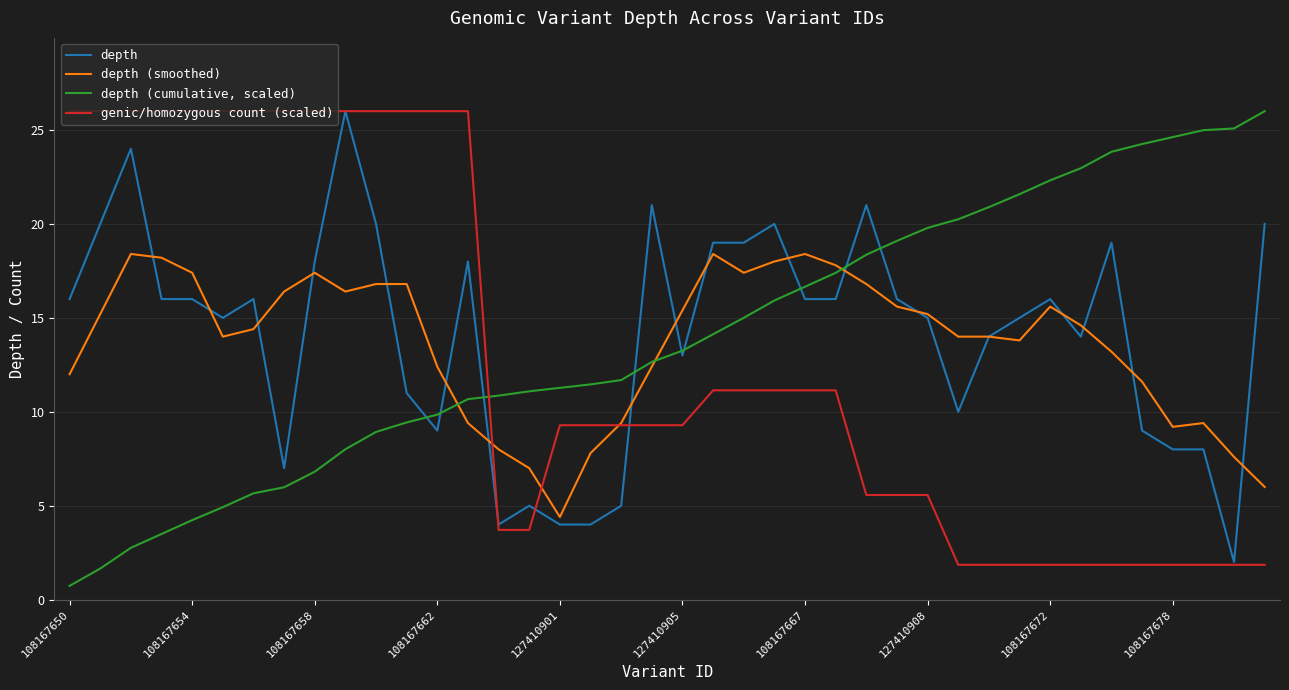

What is the greatest value displayed?

26.0